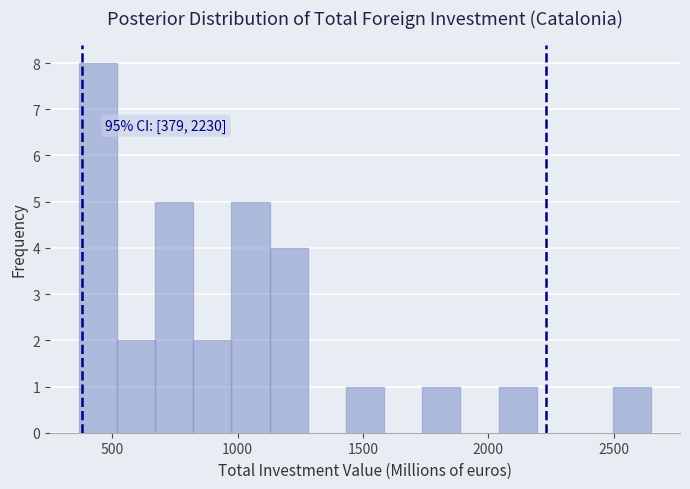

Around what value on the x-axis is the tallest bar? Give the approximate position of its centre, as read against the axis.

450